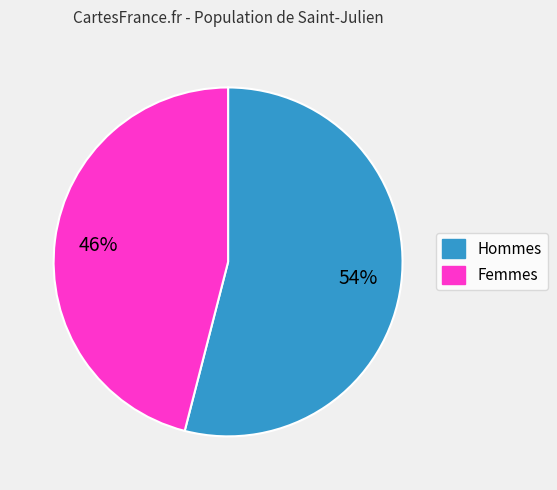

Is there any slice that represents more than half of the pie?

Yes